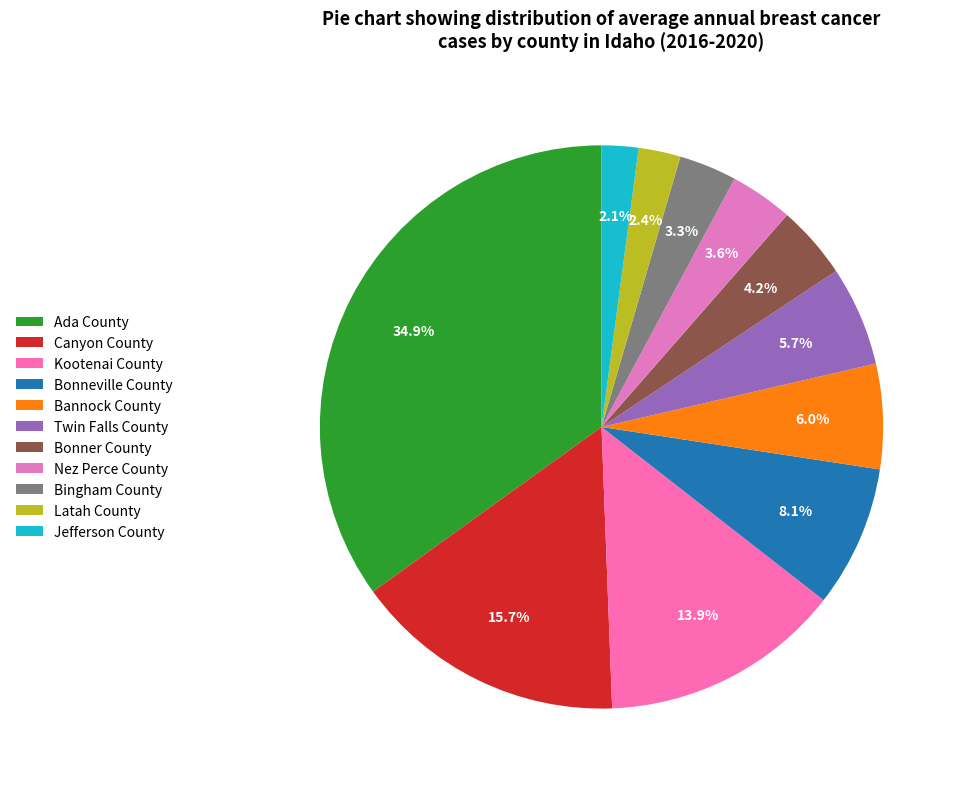

To the nearest percent, what portion does Nez Perce County represent?

4%